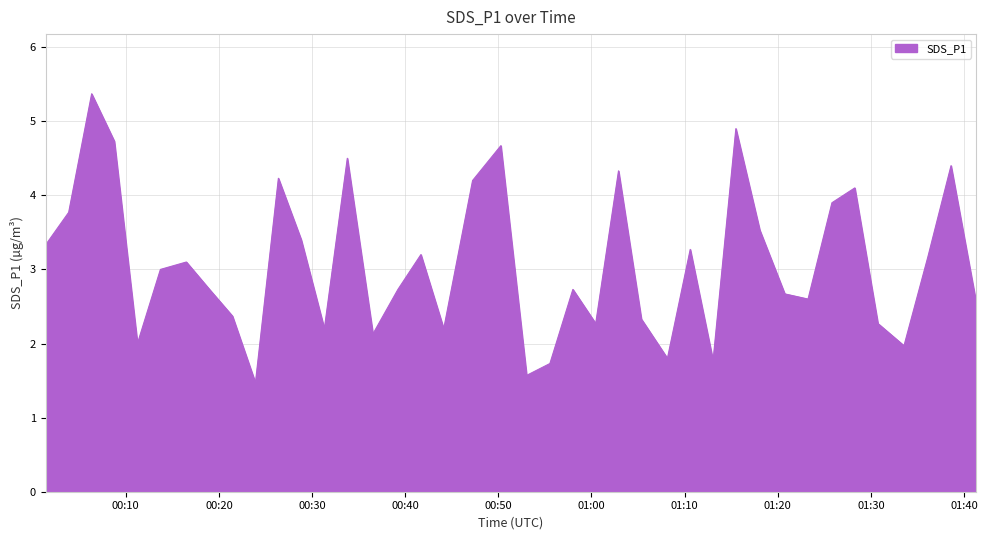

What is the greatest value displayed?

5.4